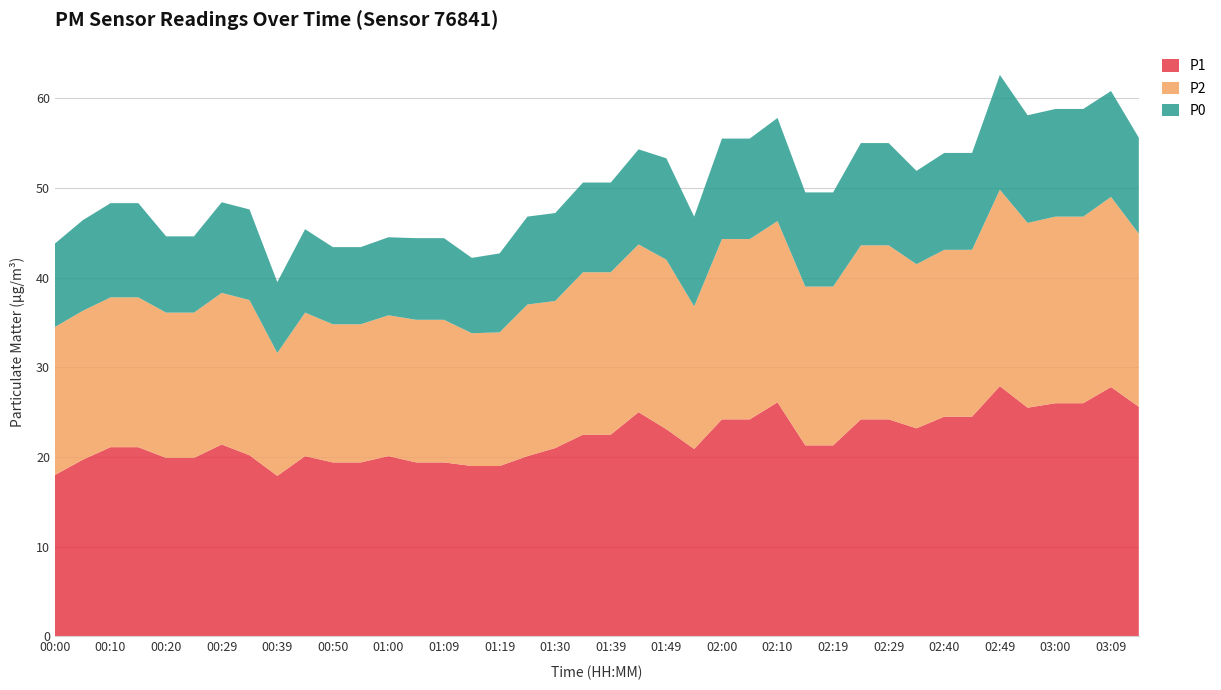

Reading left to right, list all the values displayed in this chart.

P1: 18.0	19.7	21.1	21.1	19.9	19.9	21.4	20.2	17.9	20.1	19.4	19.4	20.1	19.4	19.4	19.0	19.0	20.1	21.0	22.5	22.5	25.0	23.1	20.9	24.2	24.2	26.1	21.3	21.3	24.2	24.2	23.2	24.5	24.5	27.9	25.5	26.0	26.0	27.8	25.6
P2: 16.5	16.6	16.7	16.7	16.2	16.2	16.9	17.3	13.7	16.0	15.4	15.4	15.7	15.9	15.9	14.8	14.9	16.9	16.4	18.1	18.1	18.7	18.9	15.9	20.1	20.1	20.2	17.7	17.7	19.4	19.4	18.3	18.6	18.6	21.9	20.6	20.8	20.8	21.2	19.3
P0: 9.3	10.1	10.5	10.5	8.5	8.5	10.1	10.1	7.9	9.3	8.6	8.6	8.7	9.1	9.1	8.4	8.8	9.8	9.8	10.0	10.0	10.6	11.3	10.0	11.2	11.2	11.5	10.5	10.5	11.4	11.4	10.4	10.8	10.8	12.8	12.0	12.0	12.0	11.8	10.7